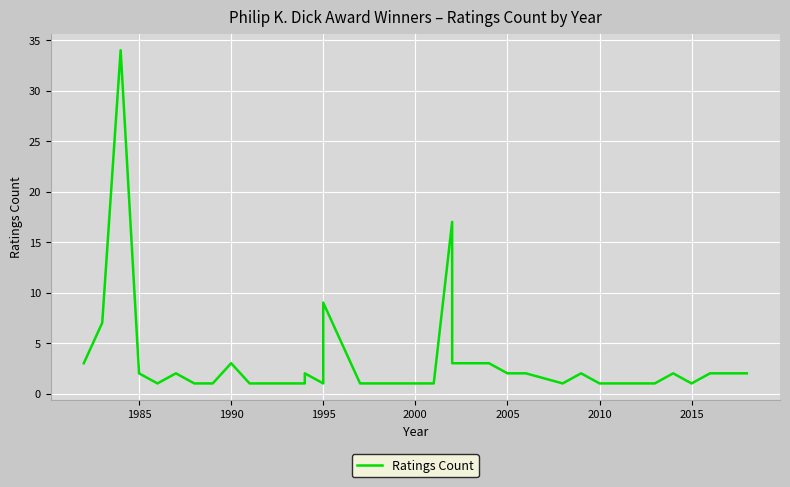

True or false: there are more than 2 points higher than both neighbors.

True